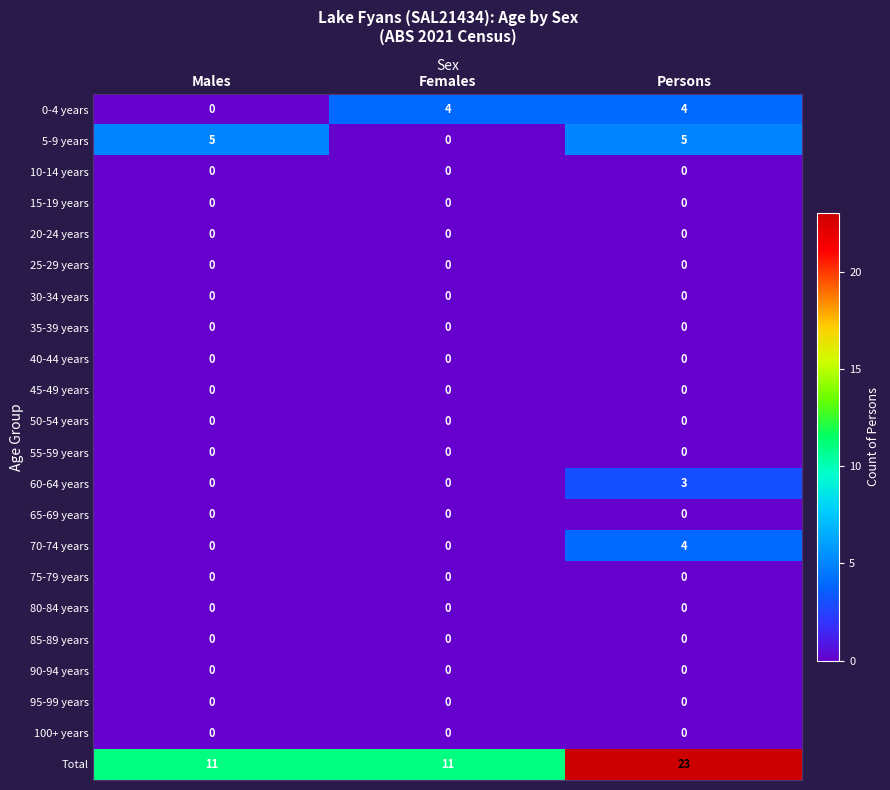

Which category has the highest value across all series?

Persons